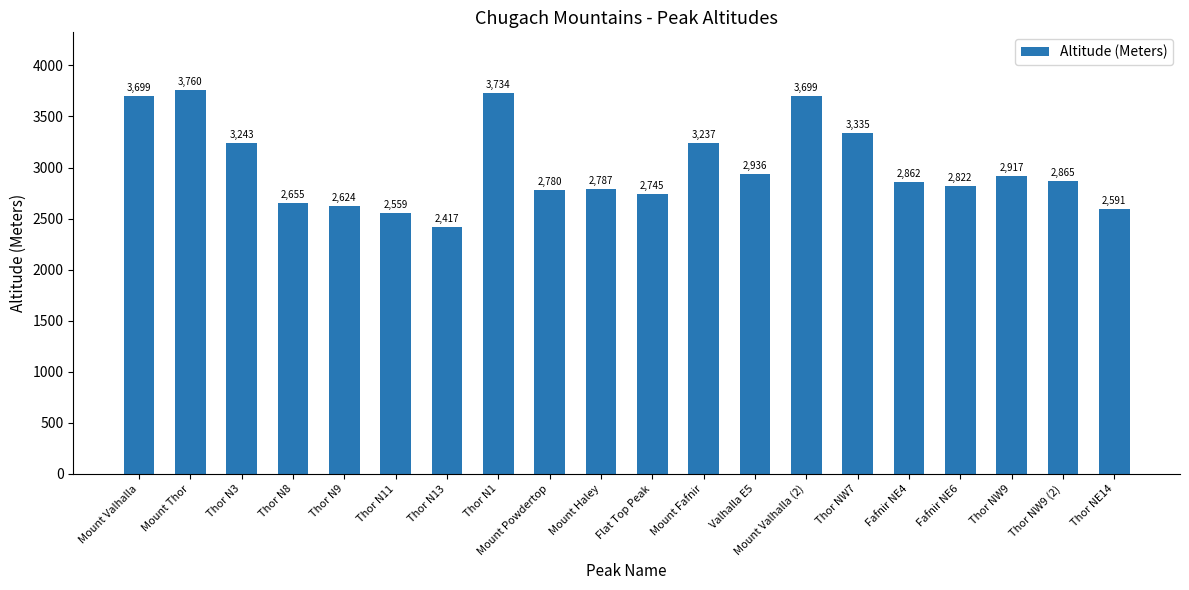

How many data points does each series have?

20